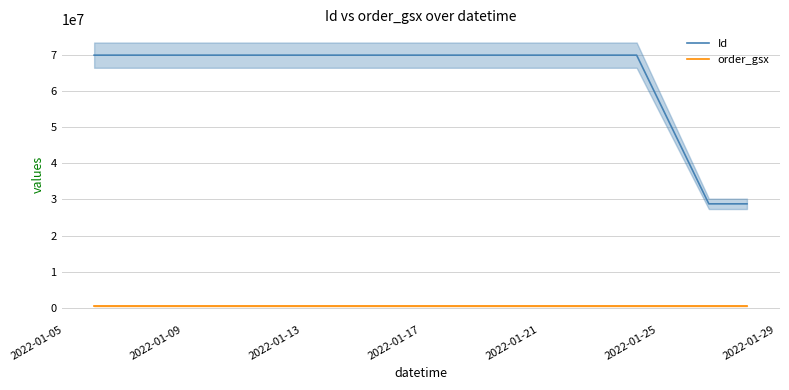

At how many categories does at least one series exceed 55918057?

5